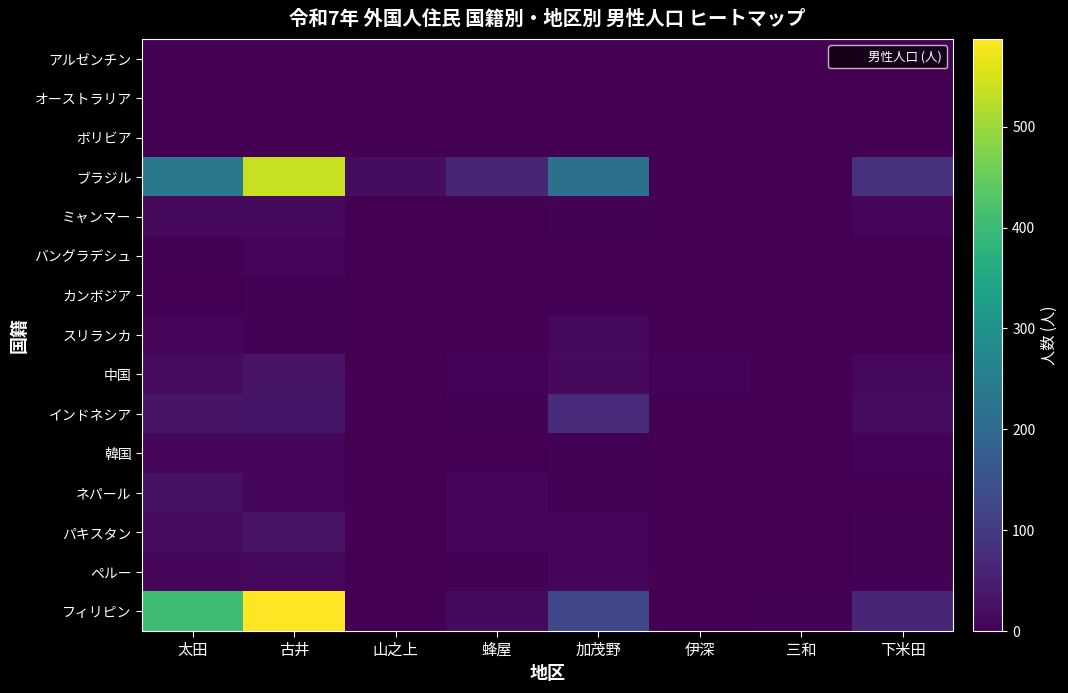

Which label corresponds to the largest value in the chart?

古井